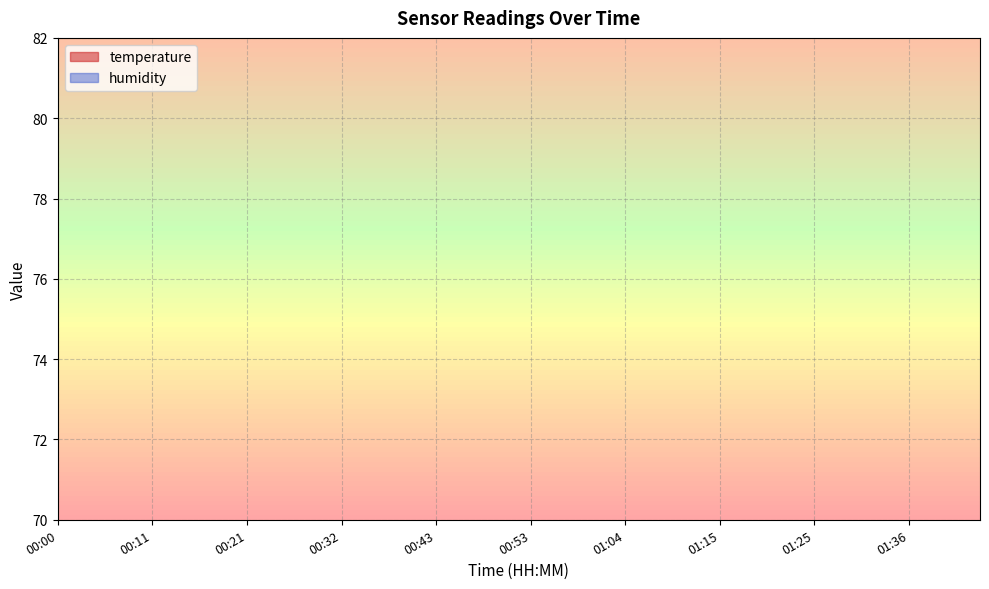

True or false: humidity and temperature cross at least once.

False